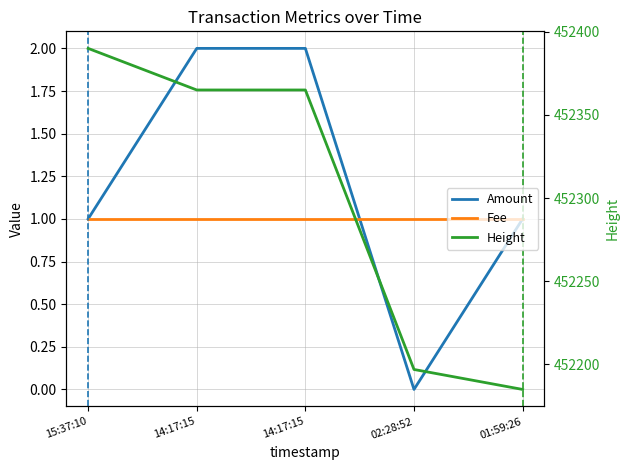

True or false: Height and Amount cross at least once.

False